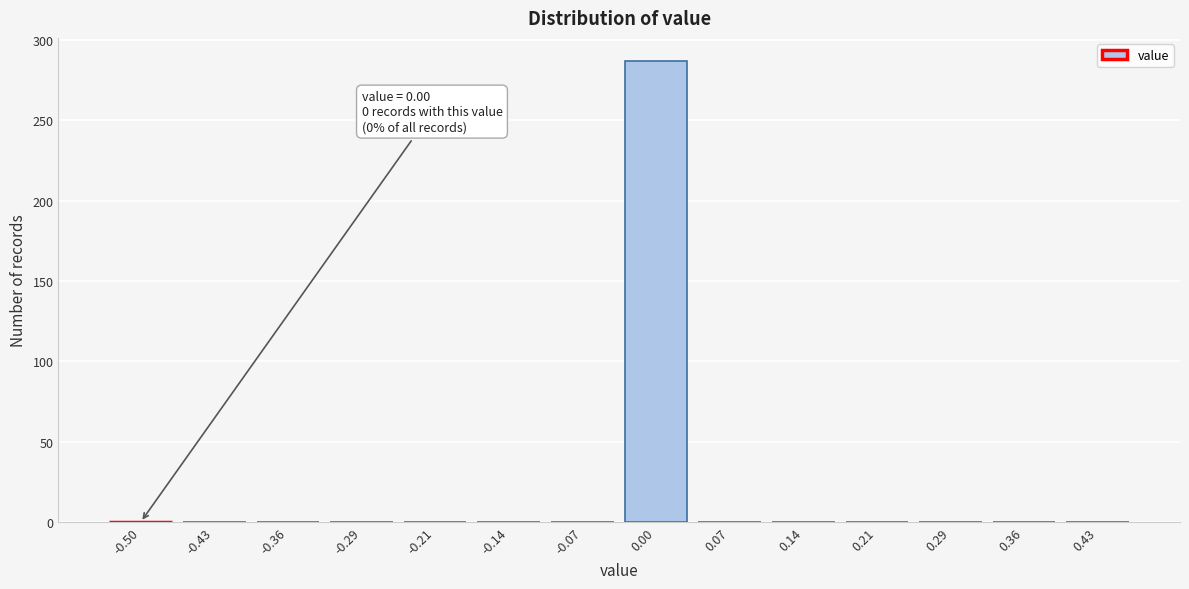

Reading right to left, transcribe all the data shown in this chart.

0.43=0	0.36=0	0.29=0	0.21=0	0.14=0	0.07=0	0.00=287	-0.07=0	-0.14=0	-0.21=0	-0.29=0	-0.36=0	-0.43=0	-0.50=0